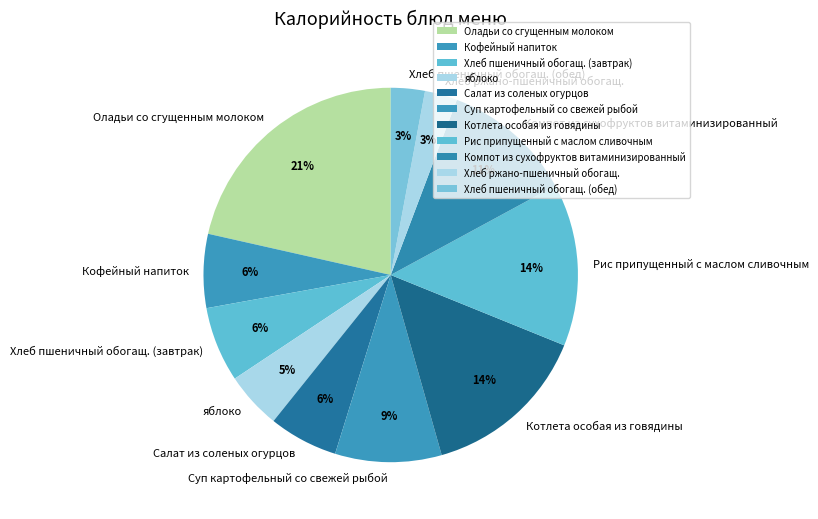

Is it true that Салат из соленых огурцов is 6% of the pie?

True